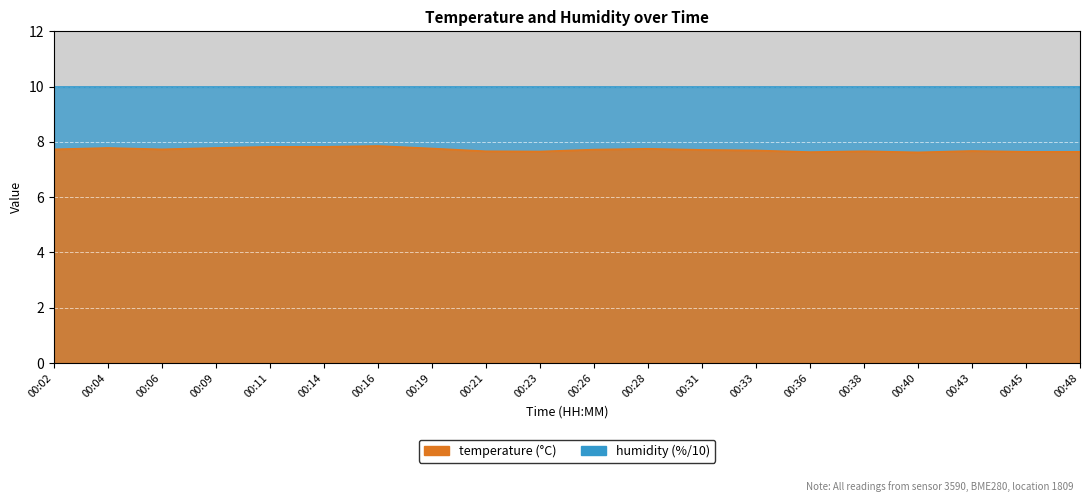

What is the minimum value shown in the chart?

7.6